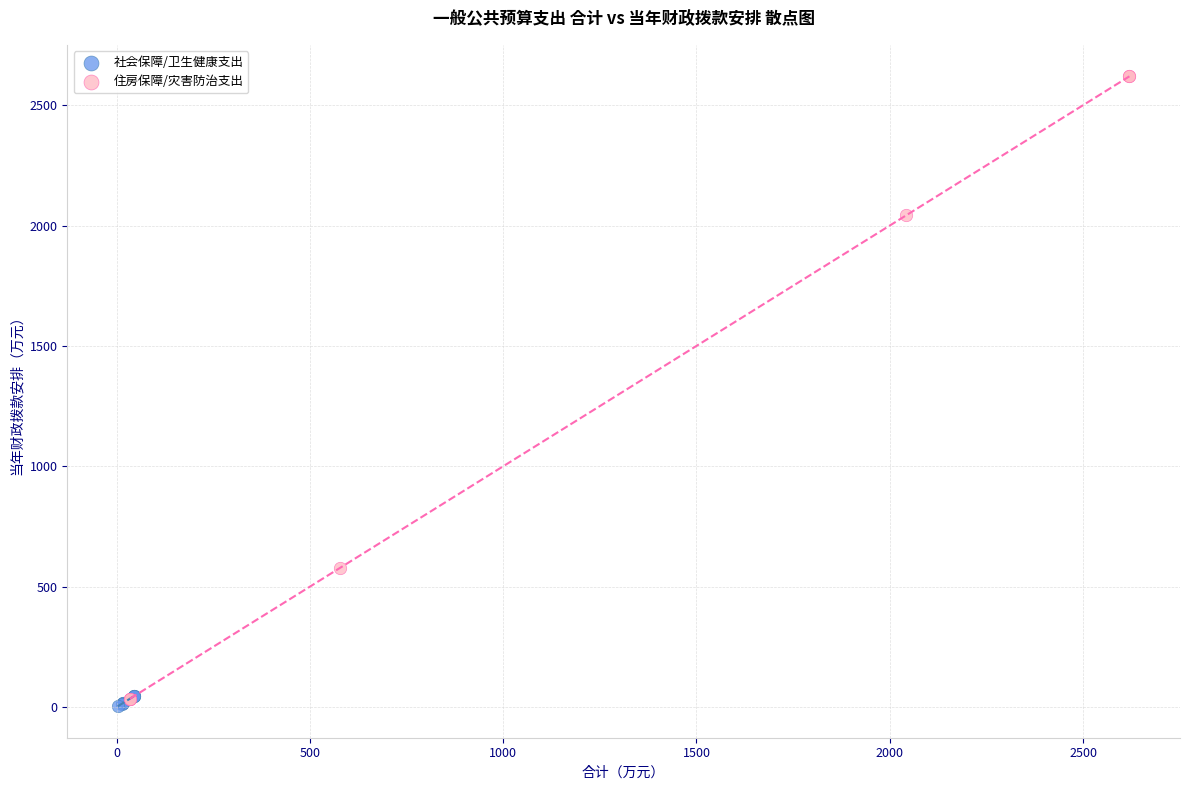

Which series has the largest Y range (max minus min)?

住房保障/灾害防治支出